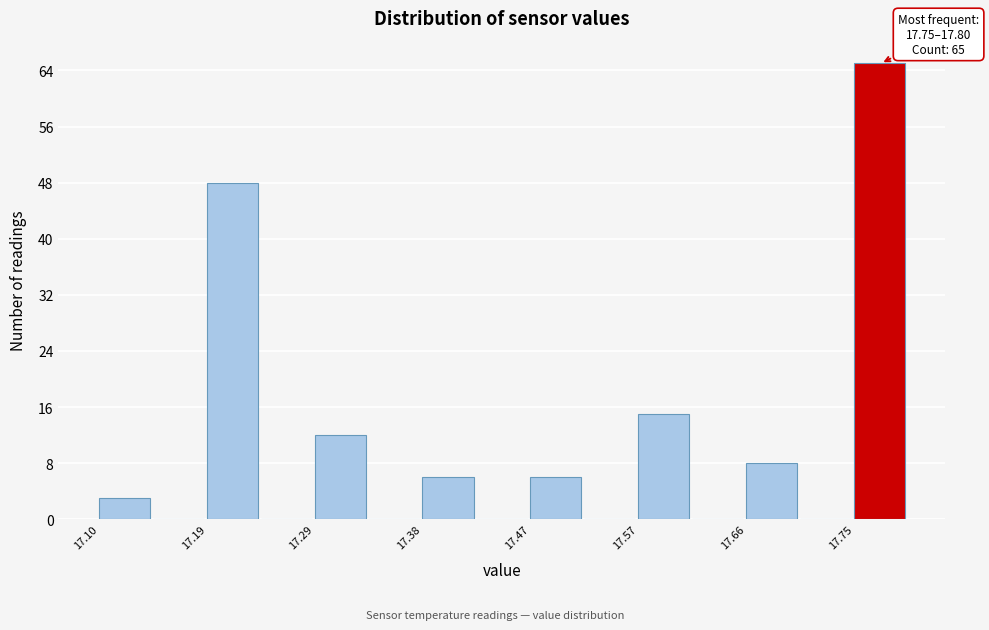

Which range on the x-axis has the tallest bar?

17.75 to 17.80